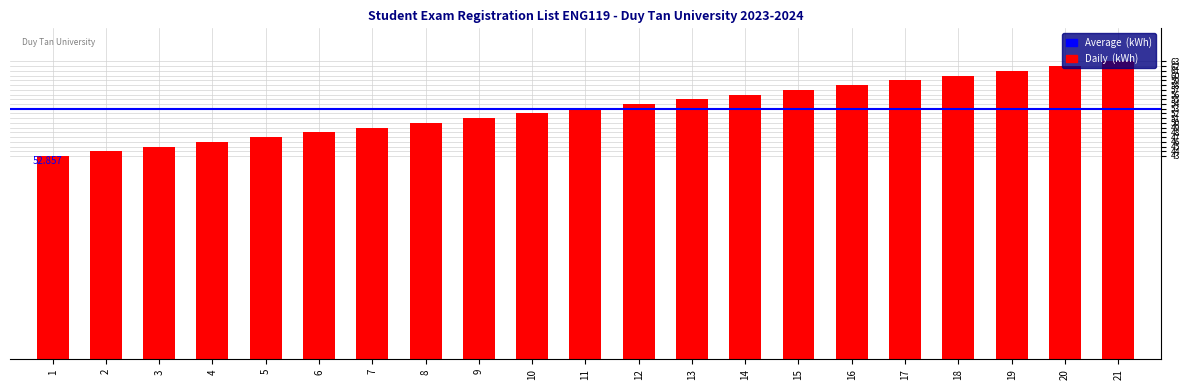

How many data points does each series have?

21